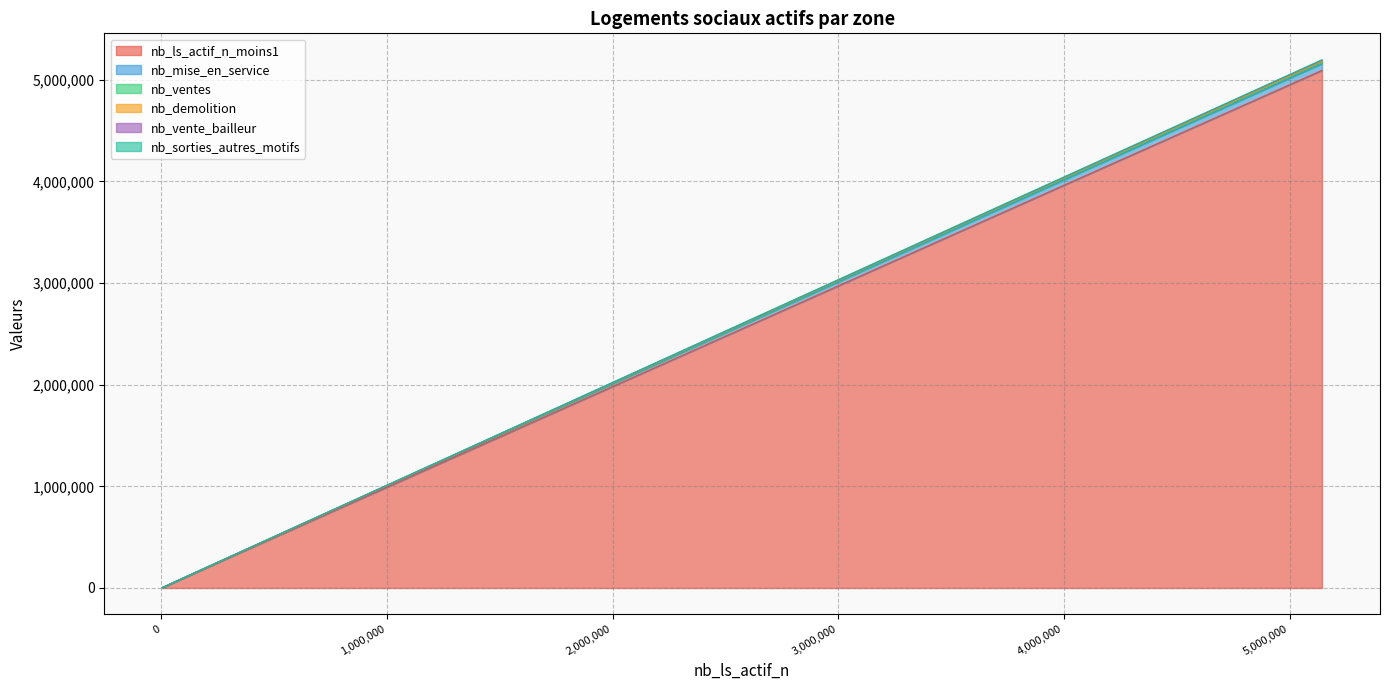

Reading right to left, what are all the values shown in this chart?

nb_ls_actif_n_moins1: CA du Grand Dole=4022	CA Pays de Montbéliard Agglomération=14114	CA Le Grand Chalon=10700	CA Grand Belfort=11816	CU Grand Besançon Métropole=18563	Dijon Métropole=26079	Territoire de Belfort=13969	Yonne=20806	Saône-et-Loire=42767	Haute-Saône=11366	Nièvre=13054	Jura=14146	Doubs=36989	Côte-d'Or=37706	Bourgogne-Franche-Comté=190803	France de province=3728480	France métropolitaine=5092505
nb_mise_en_service: CA du Grand Dole=9	CA Pays de Montbéliard Agglomération=69	CA Le Grand Chalon=62	CA Grand Belfort=66	CU Grand Besançon Métropole=221	Dijon Métropole=324	Territoire de Belfort=66	Yonne=157	Saône-et-Loire=208	Haute-Saône=36	Nièvre=0	Jura=41	Doubs=352	Côte-d'Or=324	Bourgogne-Franche-Comté=1184	France de province=49231	France métropolitaine=65587
nb_ventes: CA du Grand Dole=1	CA Pays de Montbéliard Agglomération=102	CA Le Grand Chalon=10	CA Grand Belfort=65	CU Grand Besançon Métropole=57	Dijon Métropole=25	Territoire de Belfort=69	Yonne=51	Saône-et-Loire=81	Haute-Saône=30	Nièvre=34	Jura=16	Doubs=177	Côte-d'Or=63	Bourgogne-Franche-Comté=521	France de province=10785	France métropolitaine=12221
nb_demolition: CA du Grand Dole=0	CA Pays de Montbéliard Agglomération=203	CA Le Grand Chalon=86	CA Grand Belfort=32	CU Grand Besançon Métropole=214	Dijon Métropole=60	Territoire de Belfort=56	Yonne=60	Saône-et-Loire=292	Haute-Saône=0	Nièvre=160	Jura=0	Doubs=445	Côte-d'Or=72	Bourgogne-Franche-Comté=1085	France de province=9596	France métropolitaine=11243
nb_vente_bailleur: CA du Grand Dole=0	CA Pays de Montbéliard Agglomération=25	CA Le Grand Chalon=0	CA Grand Belfort=0	CU Grand Besançon Métropole=1	Dijon Métropole=70	Territoire de Belfort=0	Yonne=0	Saône-et-Loire=2	Haute-Saône=10	Nièvre=3	Jura=0	Doubs=26	Côte-d'Or=214	Bourgogne-Franche-Comté=255	France de province=3624	France métropolitaine=10210
nb_sorties_autres_motifs: CA du Grand Dole=0	CA Pays de Montbéliard Agglomération=0	CA Le Grand Chalon=0	CA Grand Belfort=3	CU Grand Besançon Métropole=2	Dijon Métropole=0	Territoire de Belfort=3	Yonne=4	Saône-et-Loire=6	Haute-Saône=1	Nièvre=1	Jura=0	Doubs=2	Côte-d'Or=3	Bourgogne-Franche-Comté=20	France de province=4002	France métropolitaine=4679